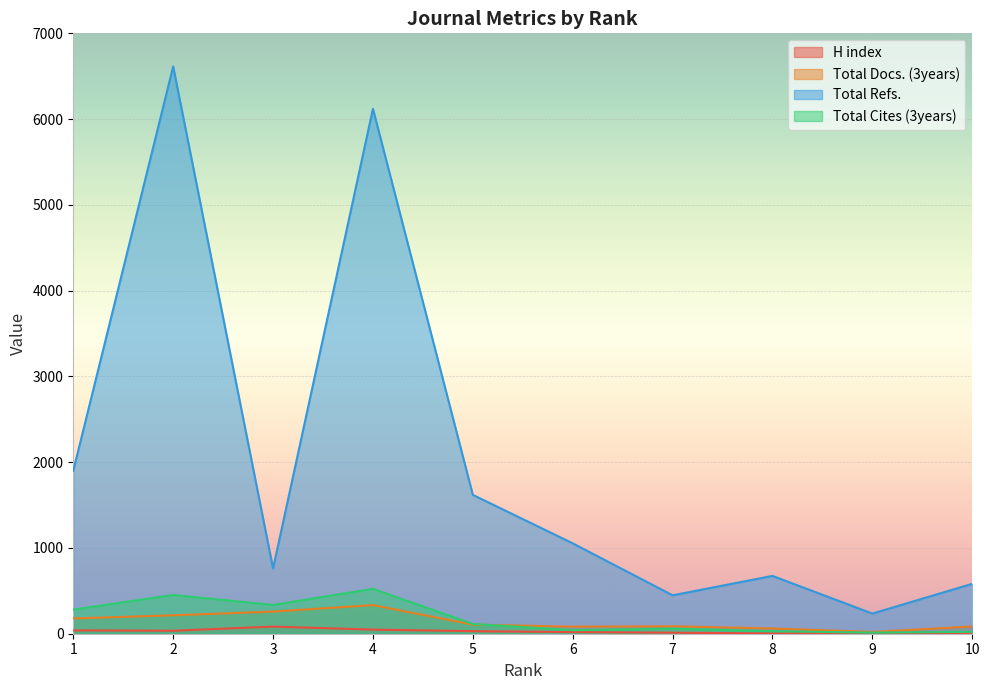

What are all the series names shown in the legend?

H index, Total Docs. (3years), Total Refs., Total Cites (3years)